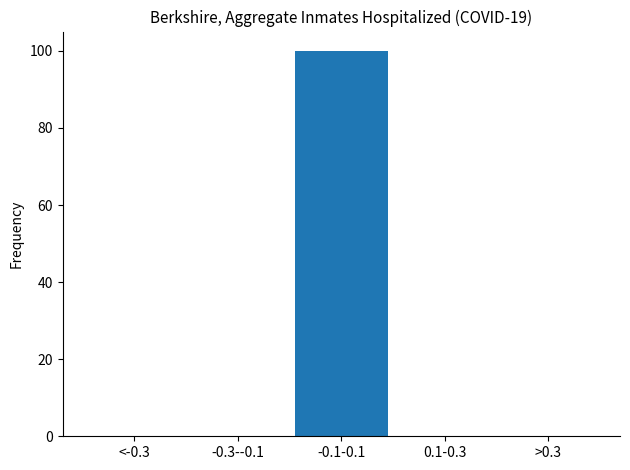

Reading left to right, extract all data points from this chart.

<-0.3=0	-0.3--0.1=0	-0.1-0.1=100	0.1-0.3=0	>0.3=0